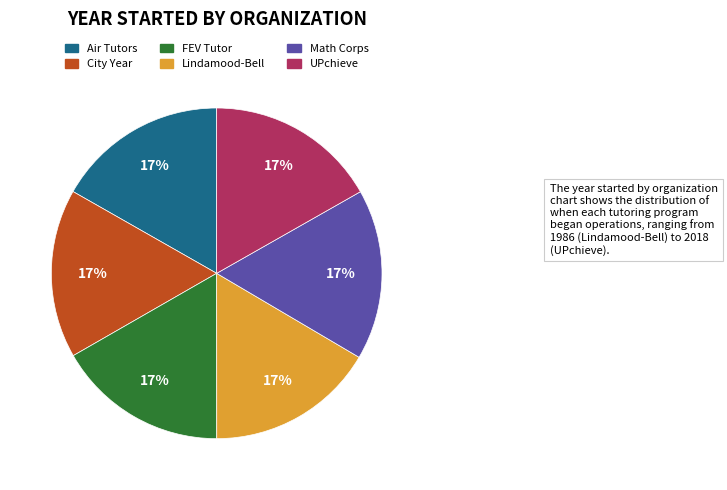

Is the sum of Air Tutors and UPchieve greater than half?

No